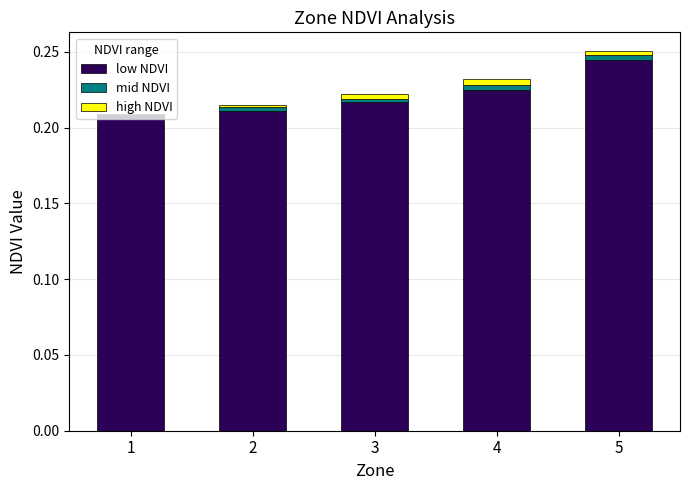

Is it true that low NDVI equals 0.1 at 4?

False